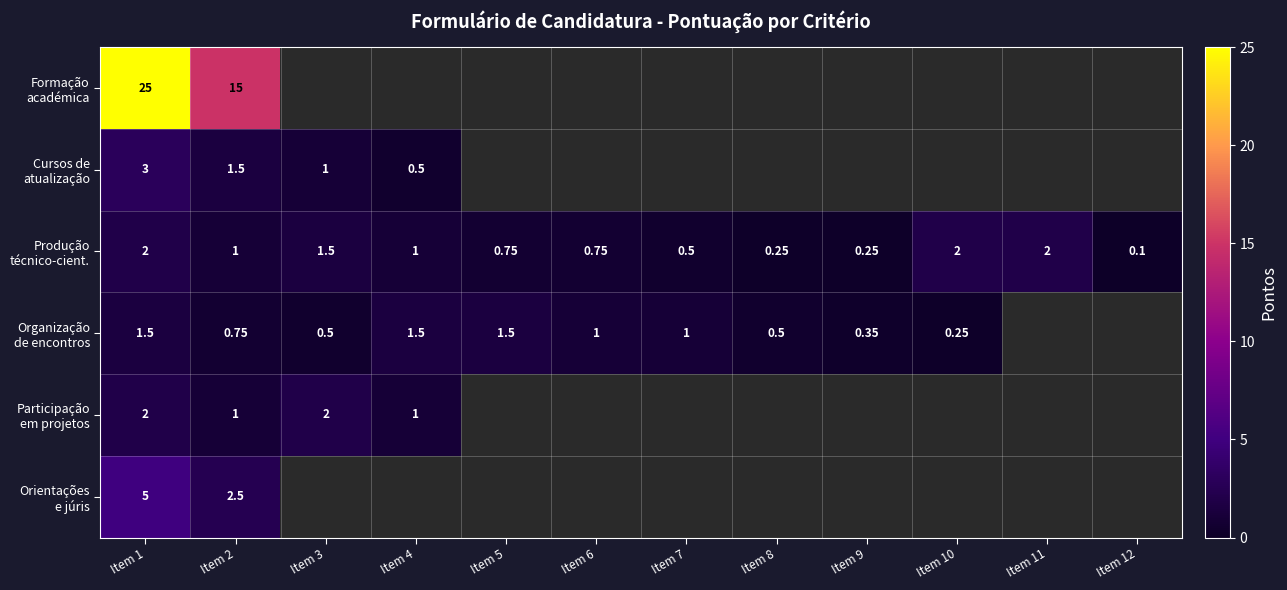

What is the smallest value displayed?

0.1